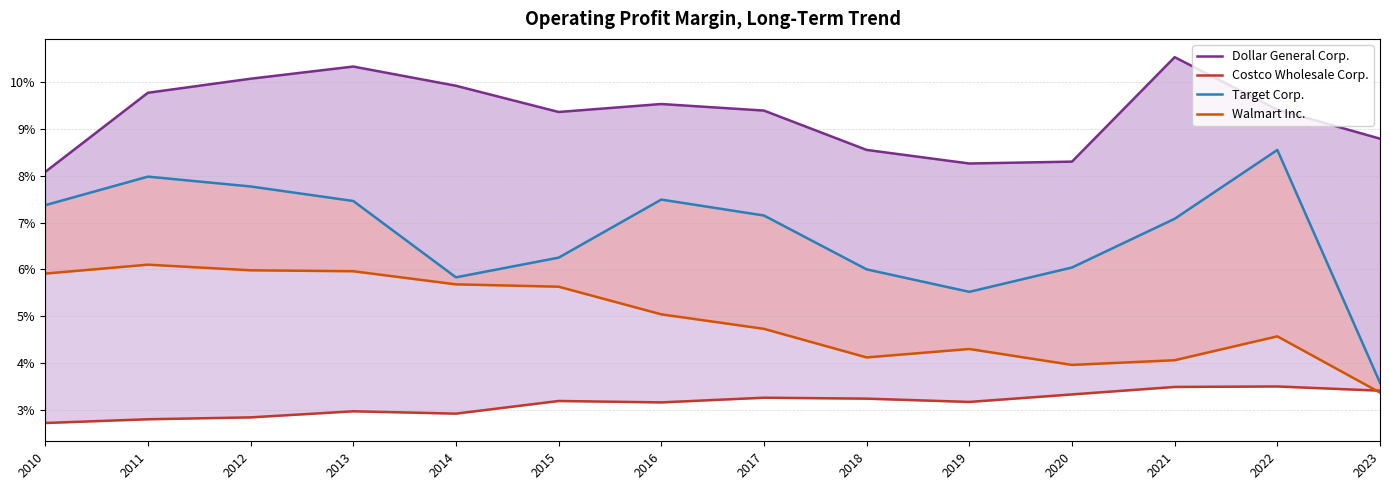

True or false: Target Corp. and Walmart Inc. intersect in this chart.

False